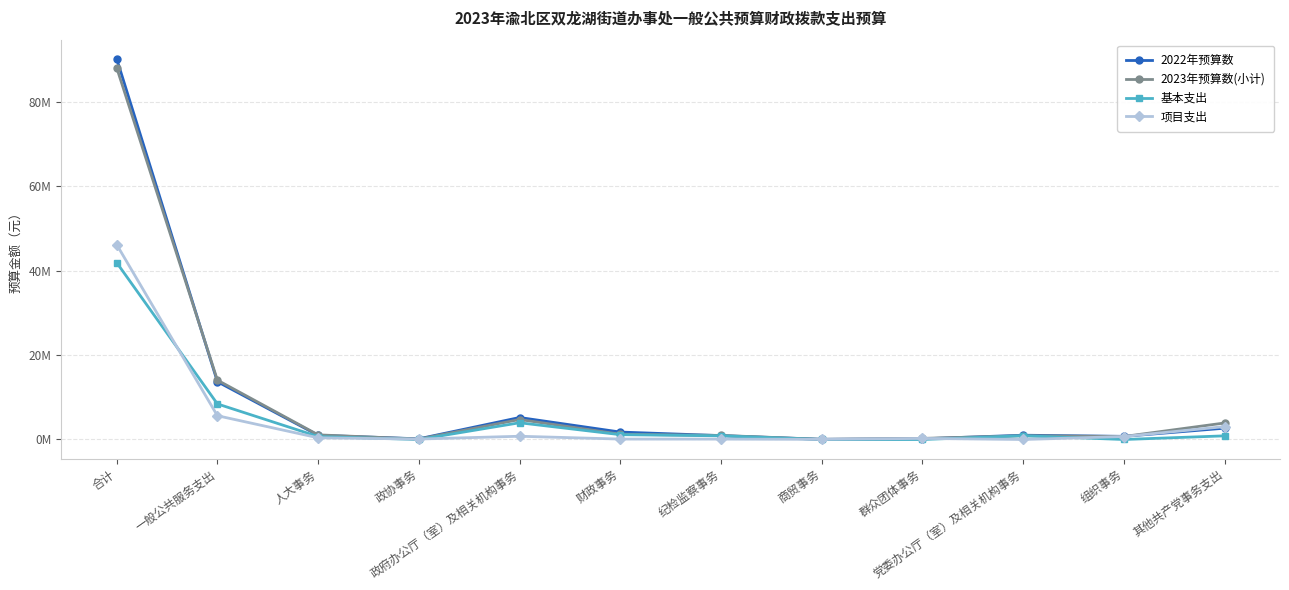

Does the chart have visible grid lines?

Yes